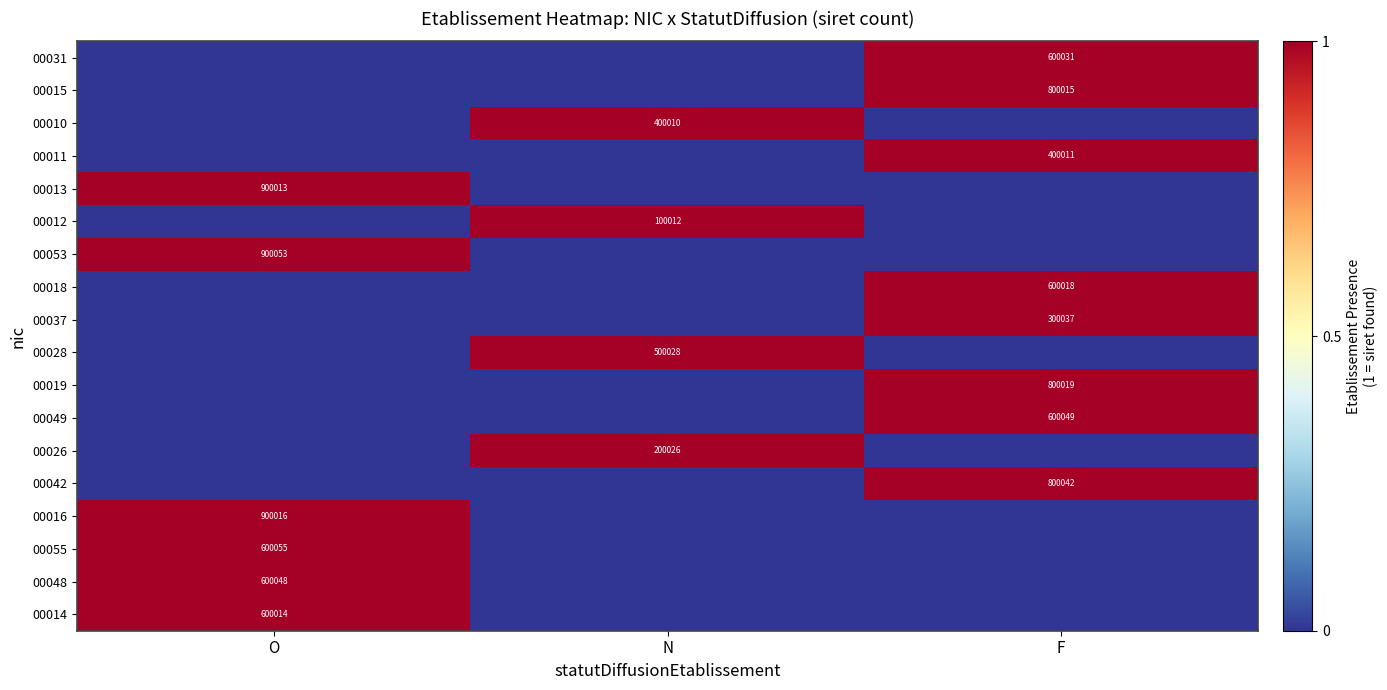

The value of 00011 at F is 274556. True or false?

False